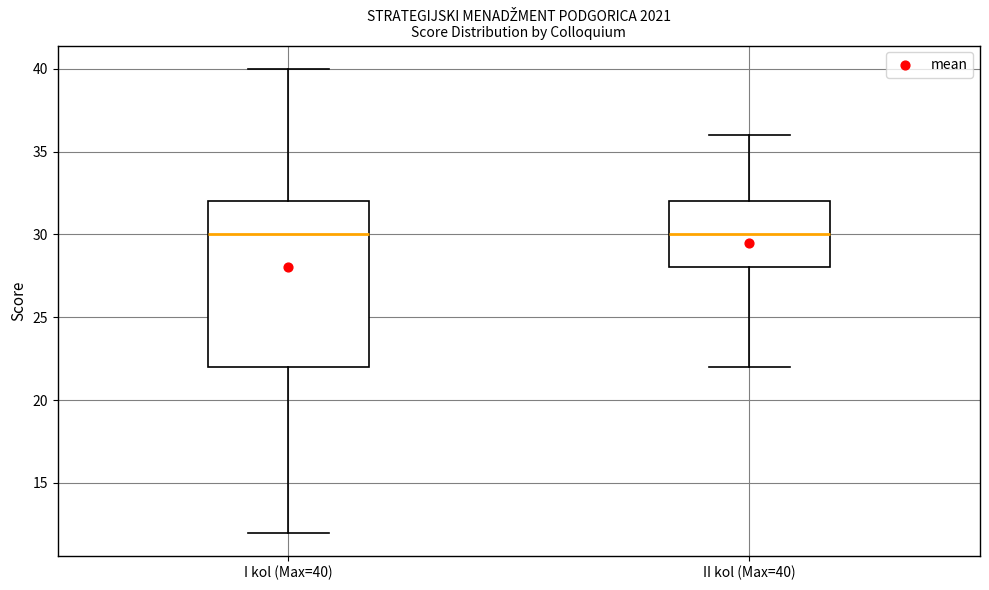

Where does the upper whisker of the box for I kol (Max=40) end on the y-axis? The values are not printed on the chart, so give them approximately, as read against the axis.

40